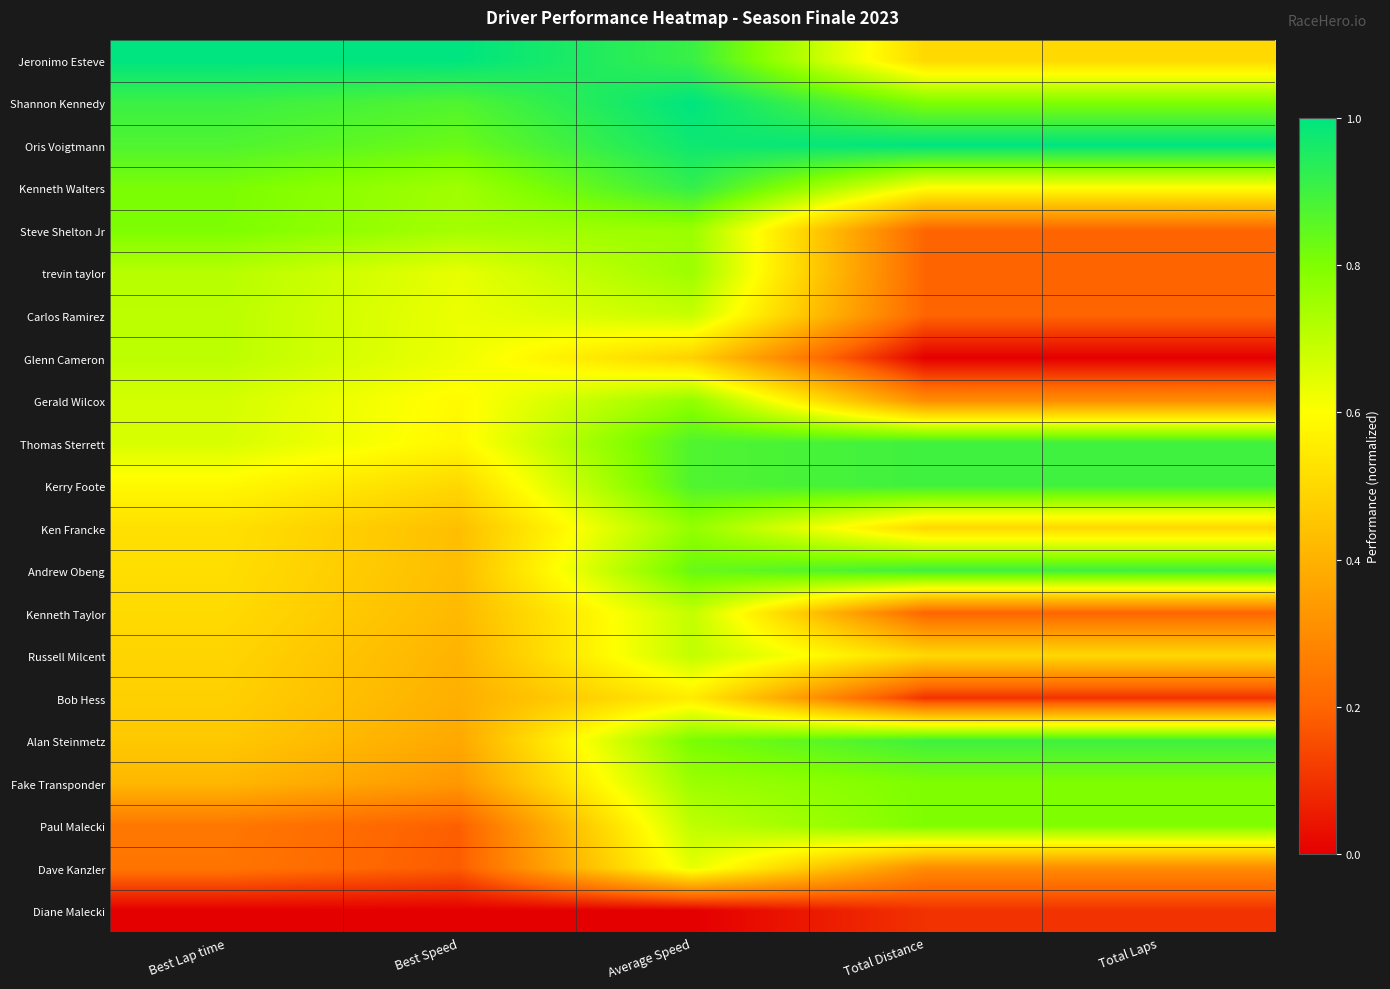

Between Total Laps and Total Distance, which is larger?

Total Laps